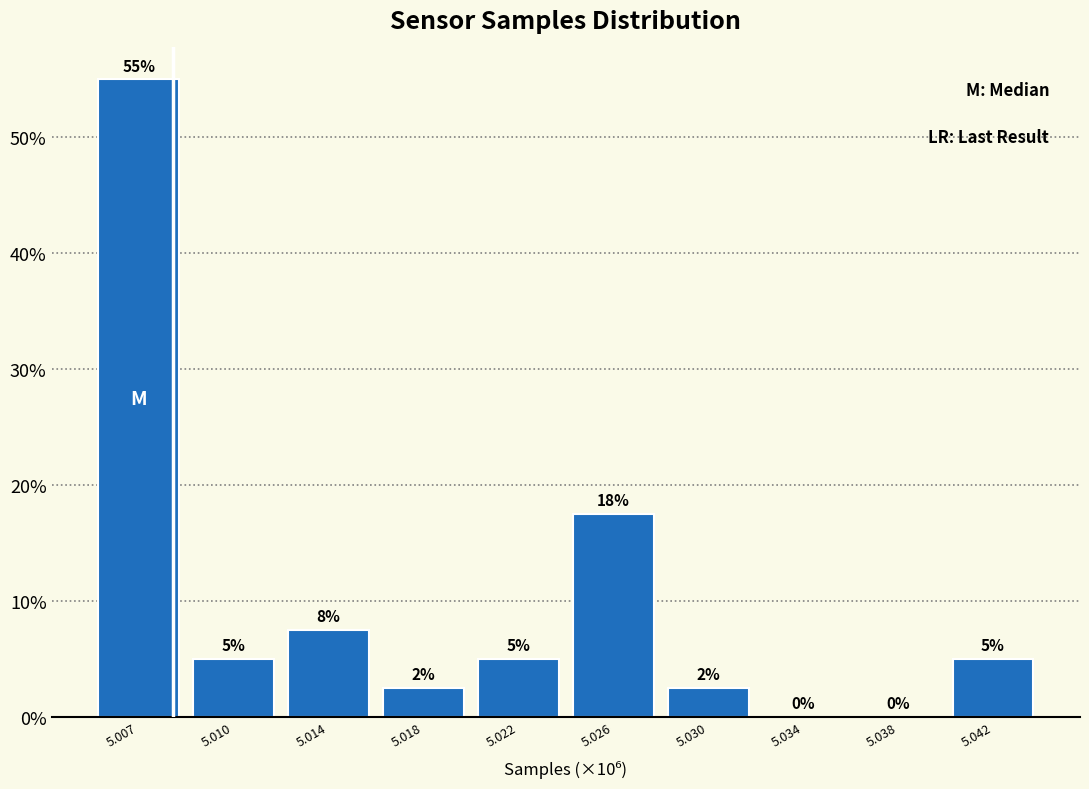

What is the sum of the values at 5.038 and 5.010?

5.0